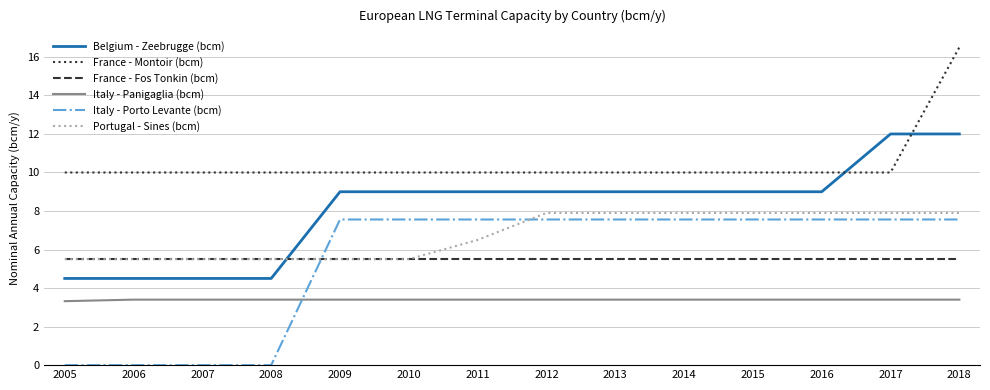

What is the greatest value displayed?

16.5